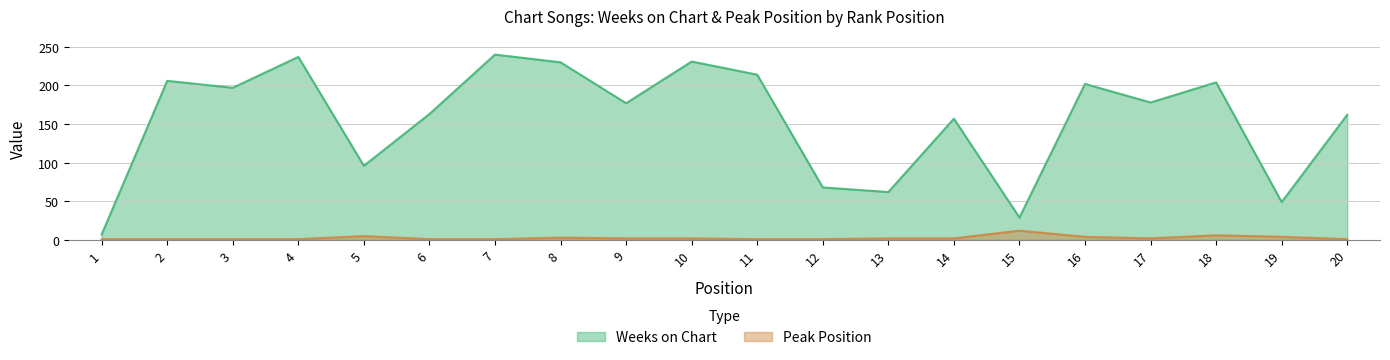

How many interior local valleys does the Weeks on Chart series have?

7